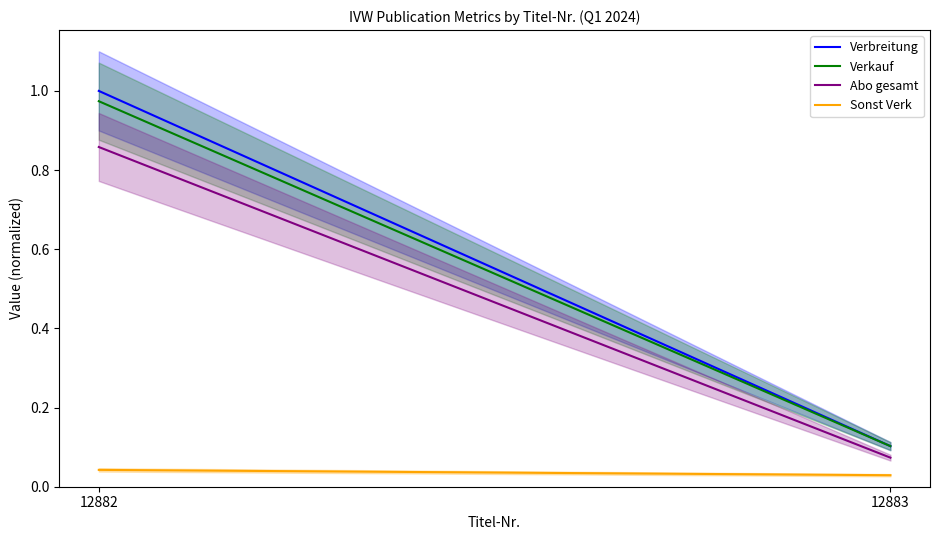

Is it true that Sonst Verk equals 0.0 at 12883?

True